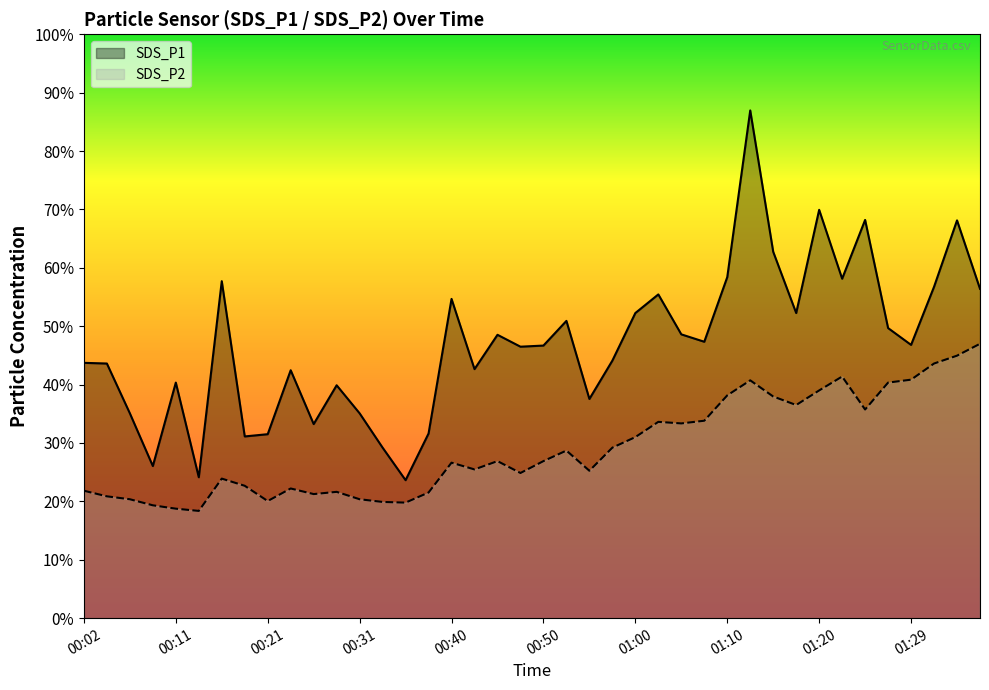

At which label does SDS_P2 first exceed 7?

00:53